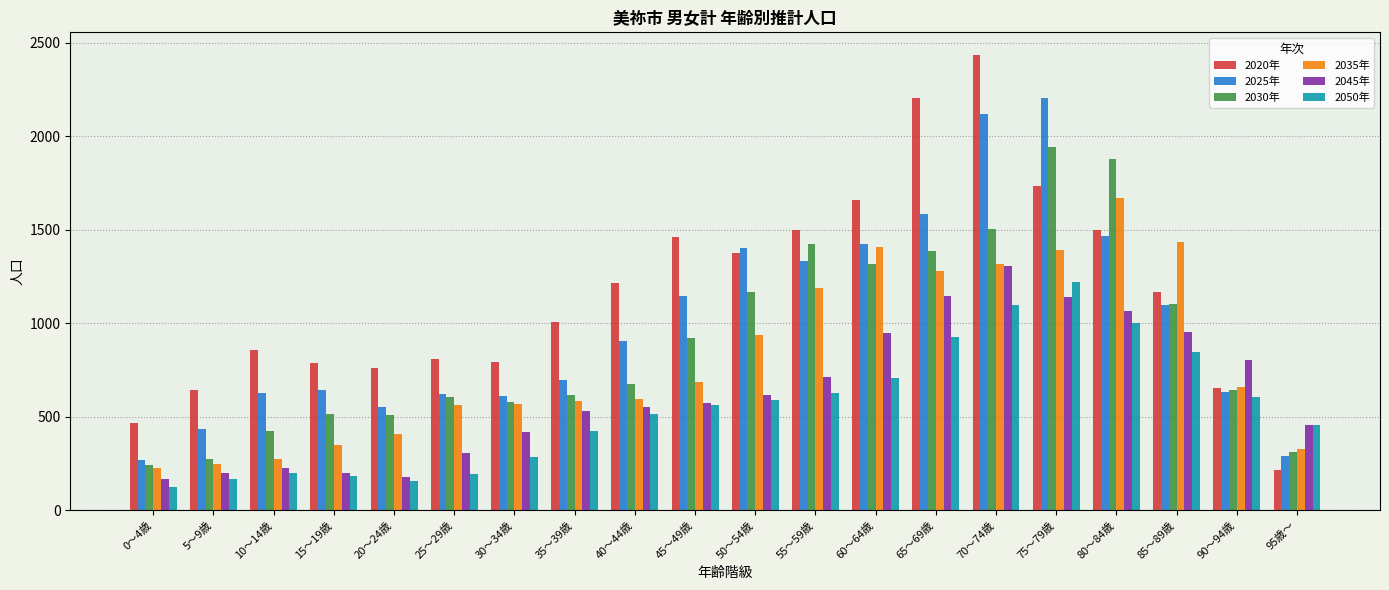

Where does the 2020年 series first go above 1168?

40～44歳